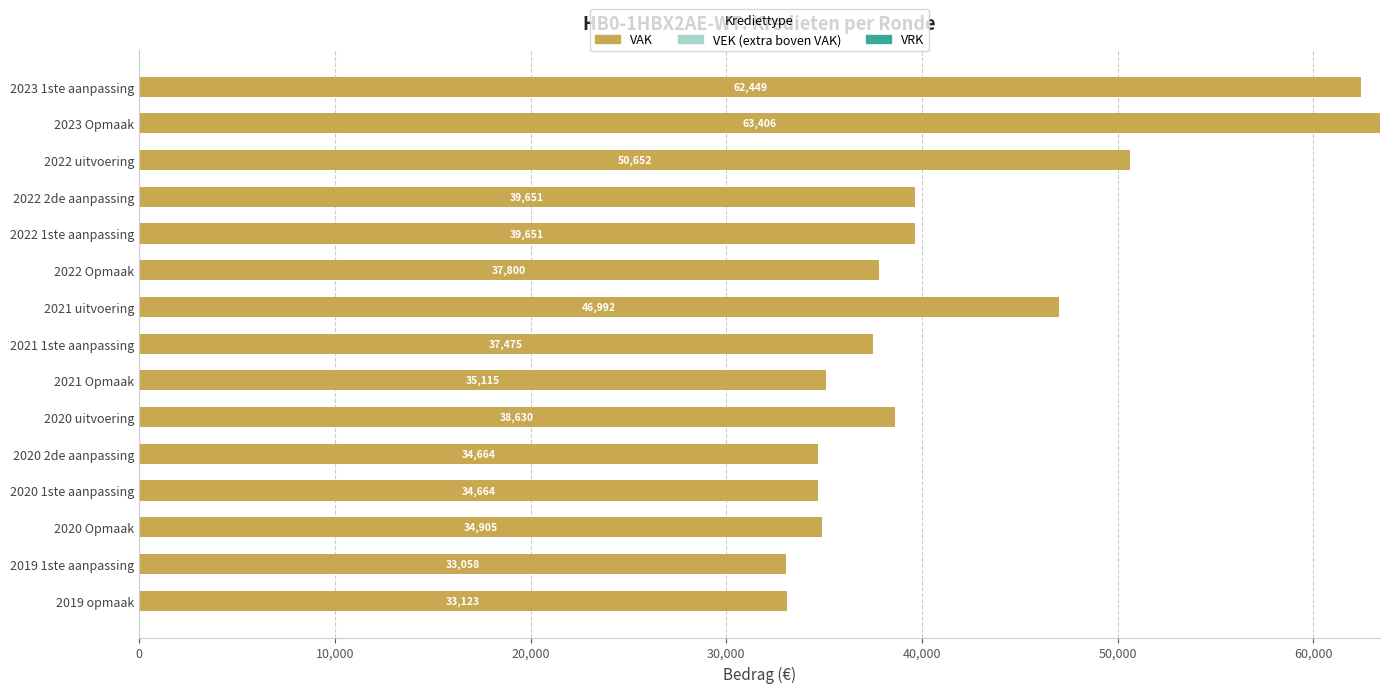

What is the total value across all series at 2020 Opmaak?

34905